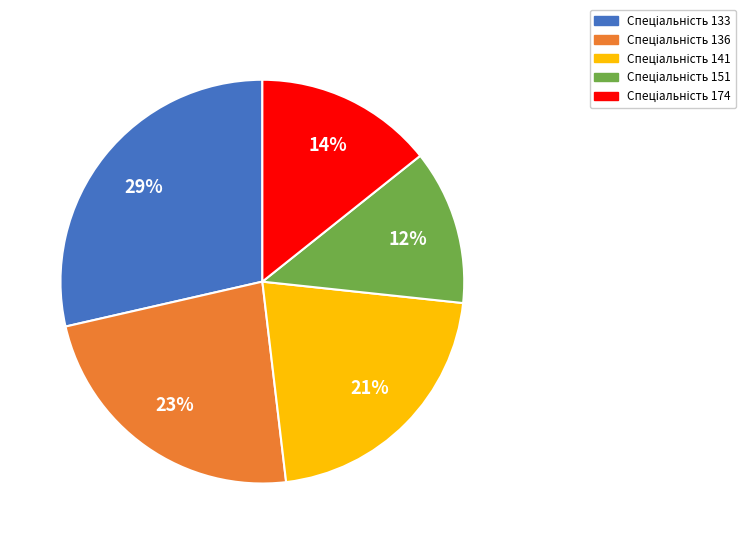

Is there any slice that represents more than half of the pie?

No